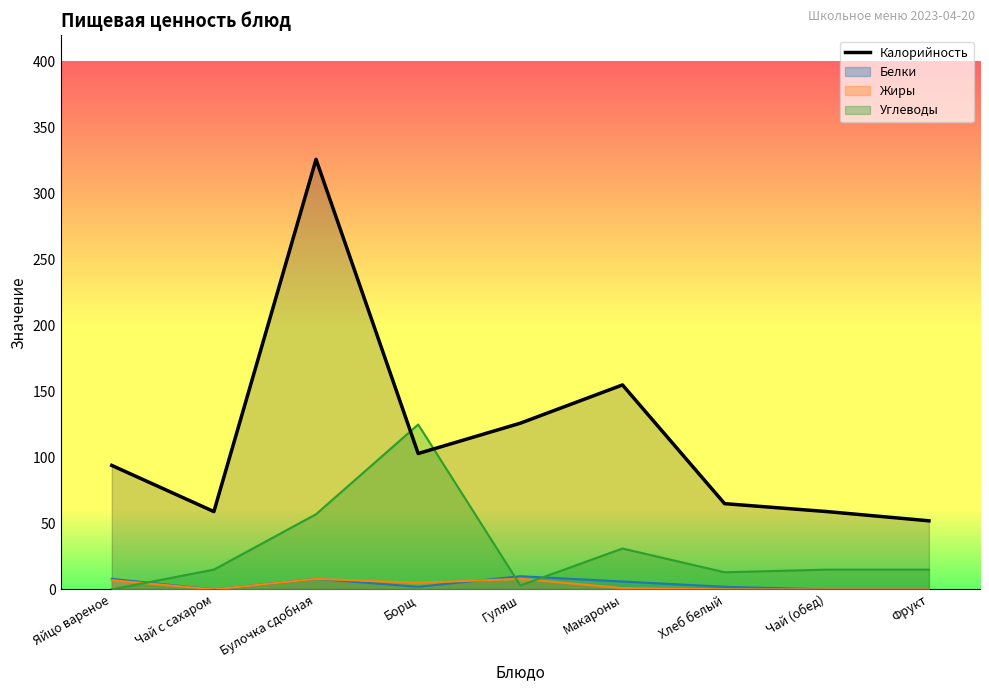

What is the average value?

115